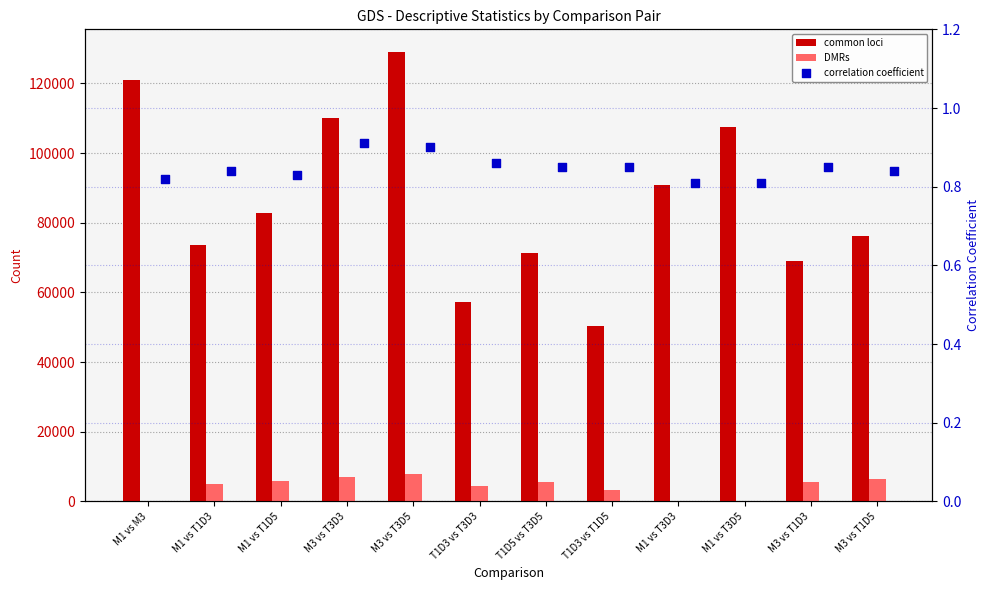

At which category is the sum across all series the highest?

M3 vs T3D5